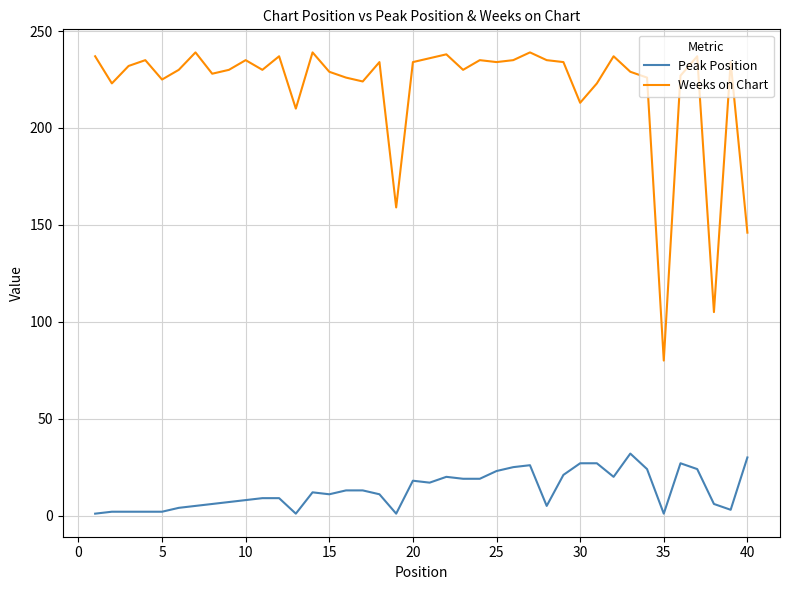

How many distinct data groups are displayed?

2